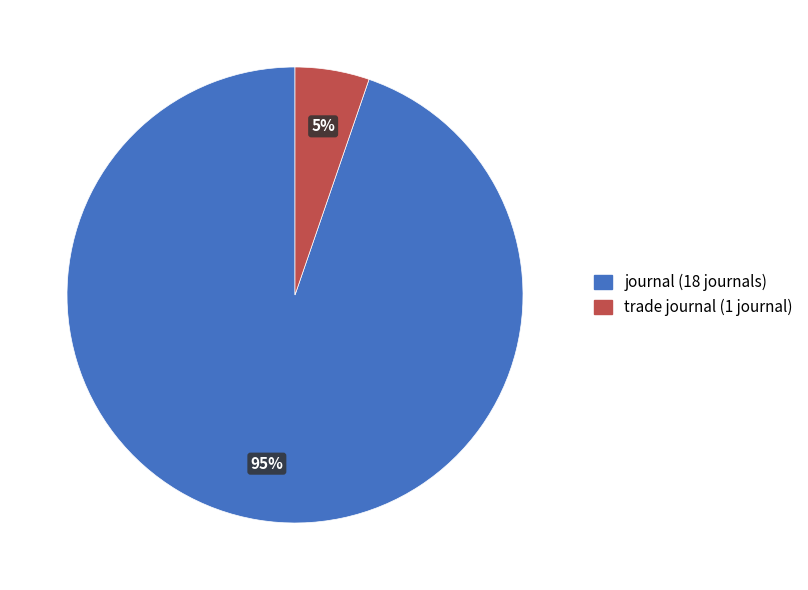

What is the majority slice?

journal